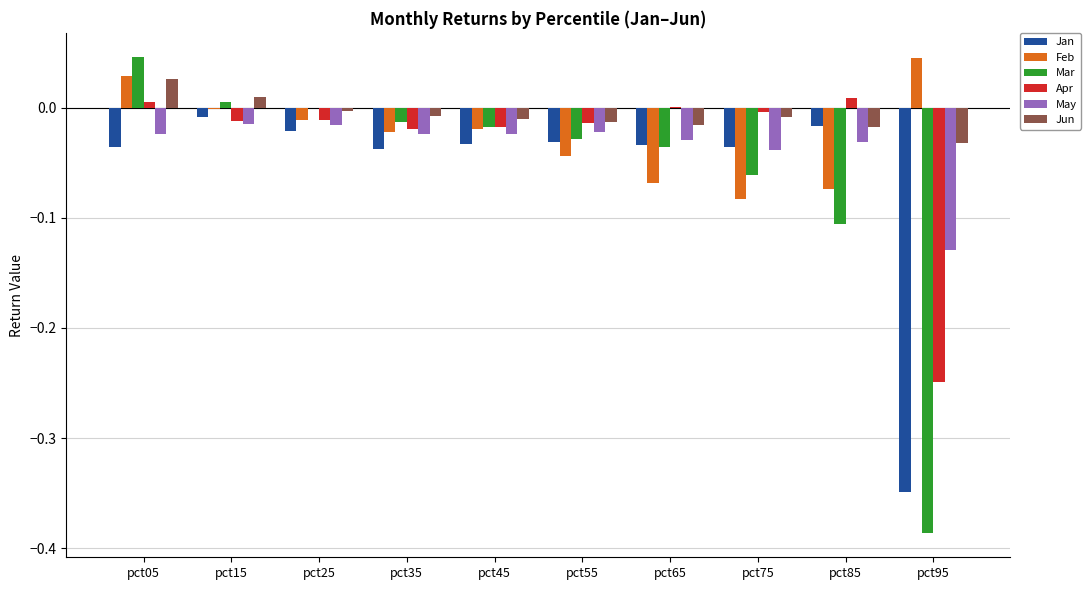

How many distinct data groups are displayed?

6